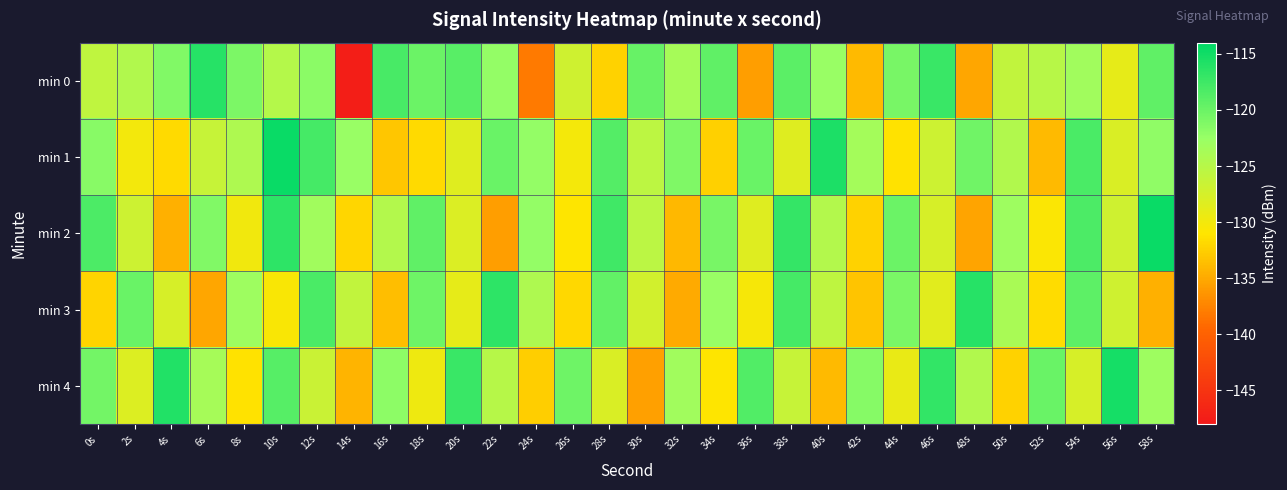

Reading right to left, transcribe all the data shown in this chart.

min 0: 58s=-119.4	56s=-128.9	54s=-123.2	52s=-125.1	50s=-125.9	48s=-135.2	46s=-117.2	44s=-120.8	42s=-133.8	40s=-122.5	38s=-119.1	36s=-135.8	34s=-119.3	32s=-123.6	30s=-119.8	28s=-132.3	26s=-127.0	24s=-138.1	22s=-122.3	20s=-119.0	18s=-120.1	16s=-118.1	14s=-147.4	12s=-121.7	10s=-124.8	8s=-121.0	6s=-116.2	4s=-121.3	2s=-124.5	0s=-125.8
min 1: 58s=-122.0	56s=-127.9	54s=-118.2	52s=-133.9	50s=-124.6	48s=-120.3	46s=-126.8	44s=-131.2	42s=-123.5	40s=-115.7	38s=-128.2	36s=-119.9	34s=-132.5	32s=-121.1	30s=-125.4	28s=-118.8	26s=-130.1	24s=-122.3	22s=-119.9	20s=-128.5	18s=-131.7	16s=-133.1	14s=-122.5	12s=-118.0	10s=-114.6	8s=-124.3	6s=-126.2	4s=-131.8	2s=-130.0	0s=-121.7
min 2: 58s=-114.7	56s=-127.0	54s=-118.3	52s=-130.7	50s=-123.0	48s=-135.3	46s=-127.7	44s=-120.0	42s=-132.3	40s=-124.7	38s=-117.0	36s=-128.3	34s=-120.7	32s=-134.0	30s=-125.3	28s=-117.7	26s=-131.0	24s=-122.3	22s=-135.7	20s=-128.0	18s=-119.3	16s=-124.7	14s=-132.0	12s=-123.2	10s=-116.5	8s=-129.9	6s=-121.2	4s=-134.6	2s=-126.8	0s=-118.3
min 3: 58s=-134.6	56s=-126.9	54s=-119.2	52s=-131.6	50s=-123.9	48s=-116.2	46s=-128.6	44s=-120.9	42s=-133.2	40s=-125.6	38s=-117.9	36s=-130.2	34s=-122.6	32s=-134.9	30s=-127.2	28s=-119.6	26s=-131.9	24s=-124.2	22s=-116.6	20s=-128.9	18s=-120.2	16s=-133.6	14s=-125.9	12s=-118.2	10s=-130.6	8s=-122.9	6s=-135.2	4s=-127.6	2s=-119.9	0s=-132.1
min 4: 58s=-122.9	56s=-115.2	54s=-127.6	52s=-119.9	50s=-132.2	48s=-124.6	46s=-116.9	44s=-129.2	42s=-121.6	40s=-133.9	38s=-126.2	36s=-118.6	34s=-130.9	32s=-123.2	30s=-135.6	28s=-127.9	26s=-120.2	24s=-132.6	22s=-124.9	20s=-117.2	18s=-129.6	16s=-121.9	14s=-134.2	12s=-126.6	10s=-118.9	8s=-131.2	6s=-123.6	4s=-115.9	2s=-128.1	0s=-120.5